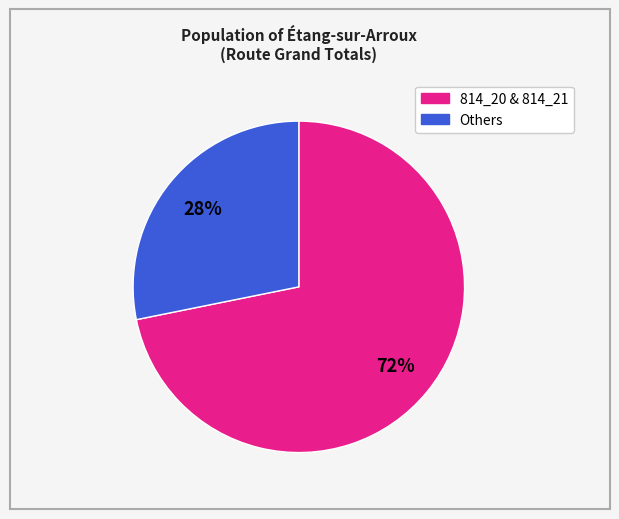

Is there a majority slice in this chart?

Yes